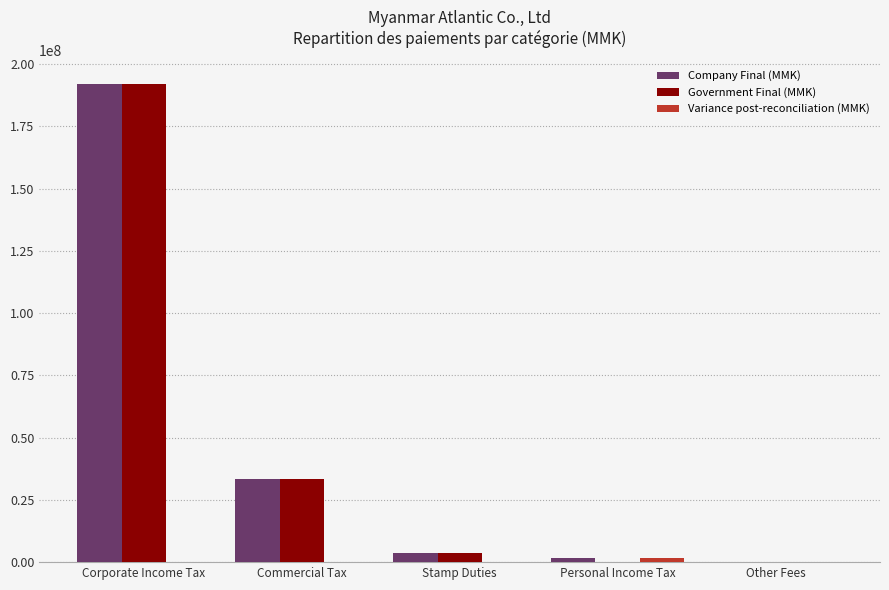

At which category is the sum across all series the highest?

Corporate Income Tax